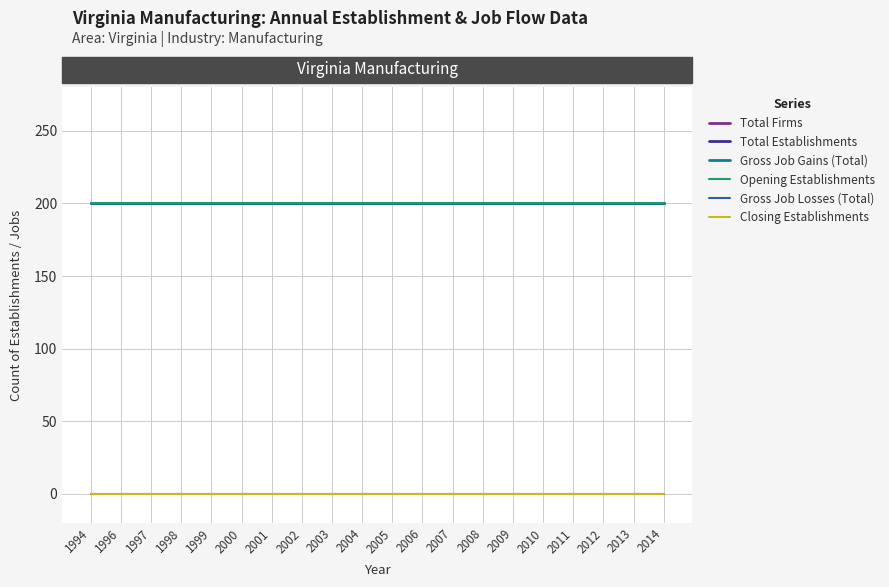

Does the chart display data point markers on the line(s)?

No